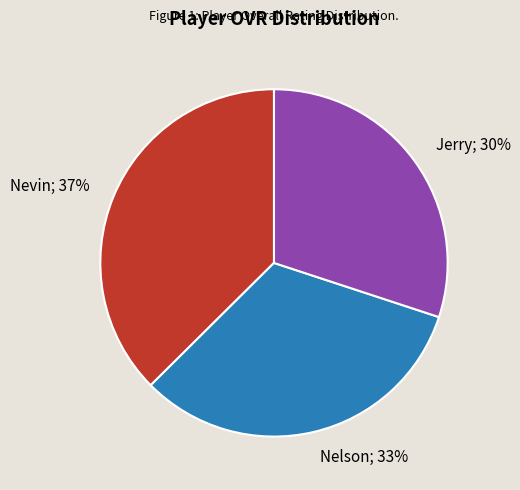

Which slice is the largest?

Nevin